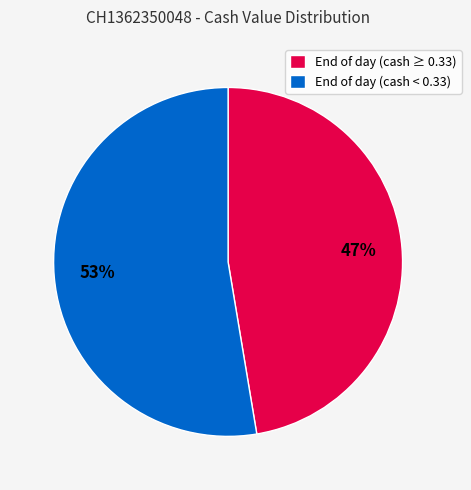

Count the number of slices in the pie.

2